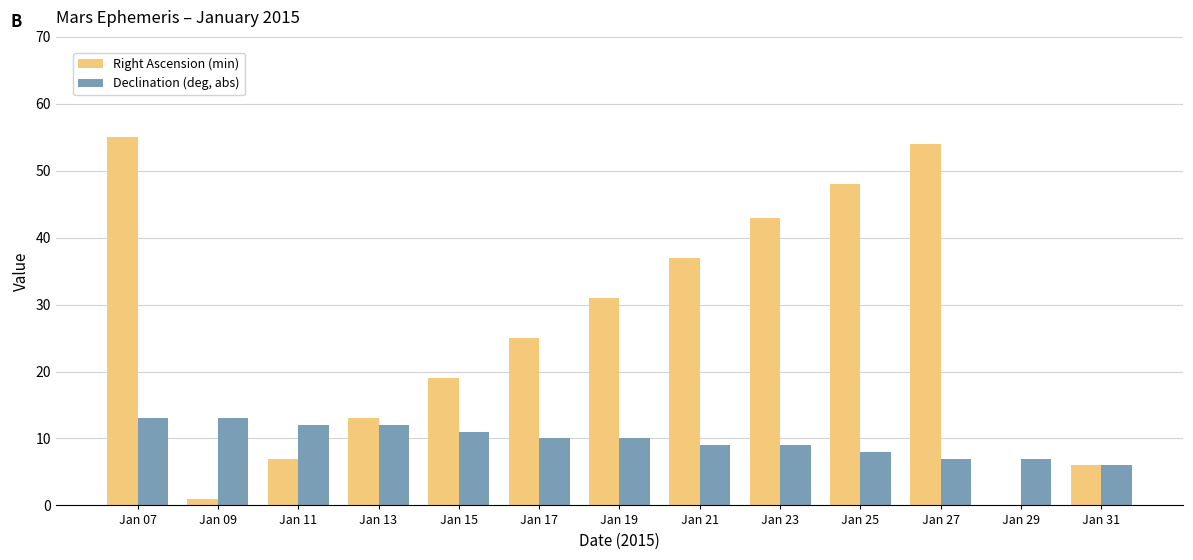

What is the sum of all Right Ascension (min) values?

339